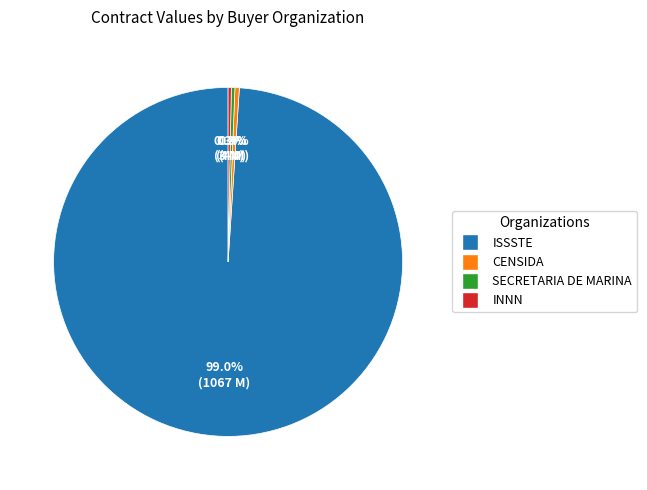

Is there any slice that represents more than half of the pie?

Yes